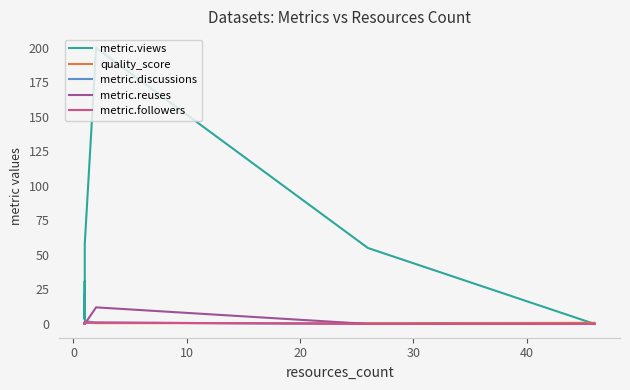

True or false: metric.followers and metric.views cross at least once.

False